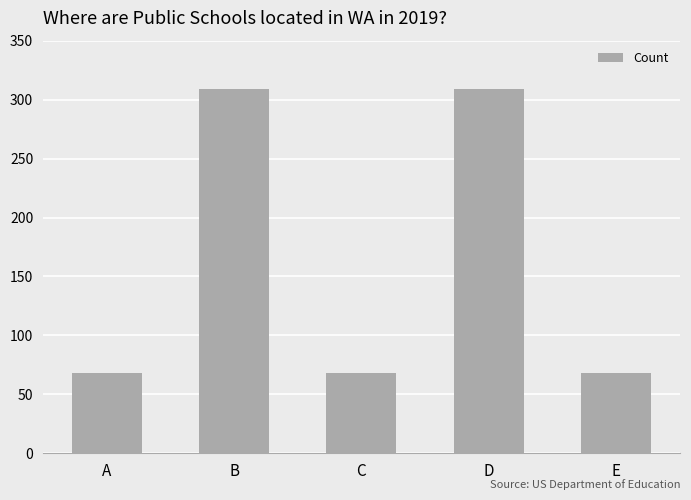

What is the ratio of the value at B to the value at C?

4.5